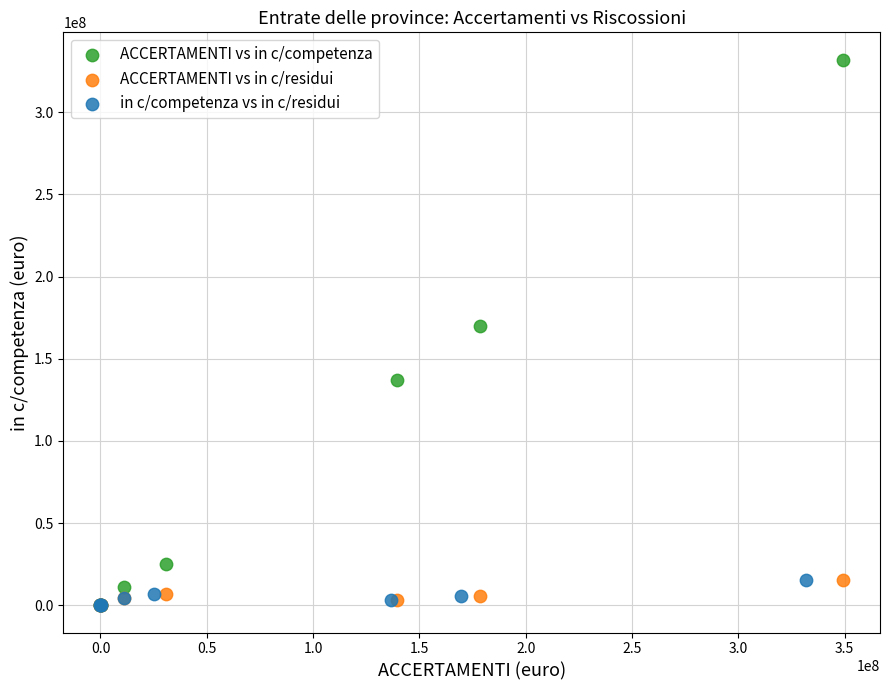

Which series has the largest Y range (max minus min)?

ACCERTAMENTI vs in c/competenza